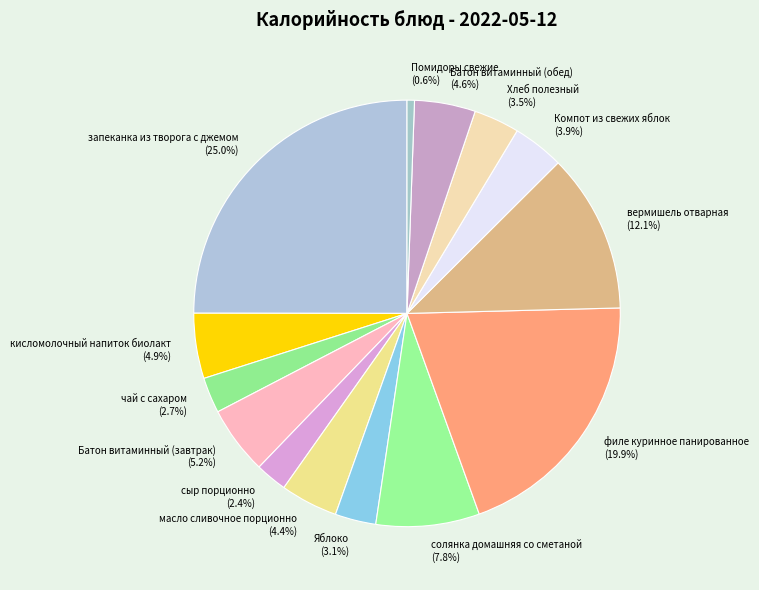

True or false: филе куринное панированное accounts for 26% of the total.

False